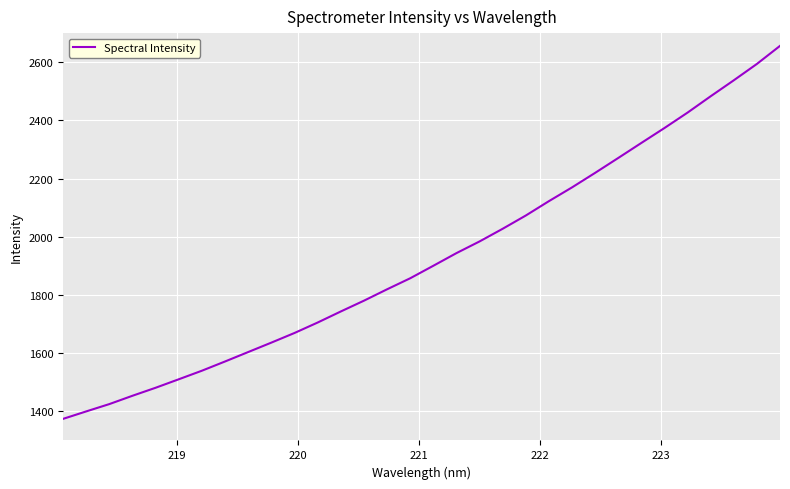

What is the maximum value shown in the chart?

2656.1